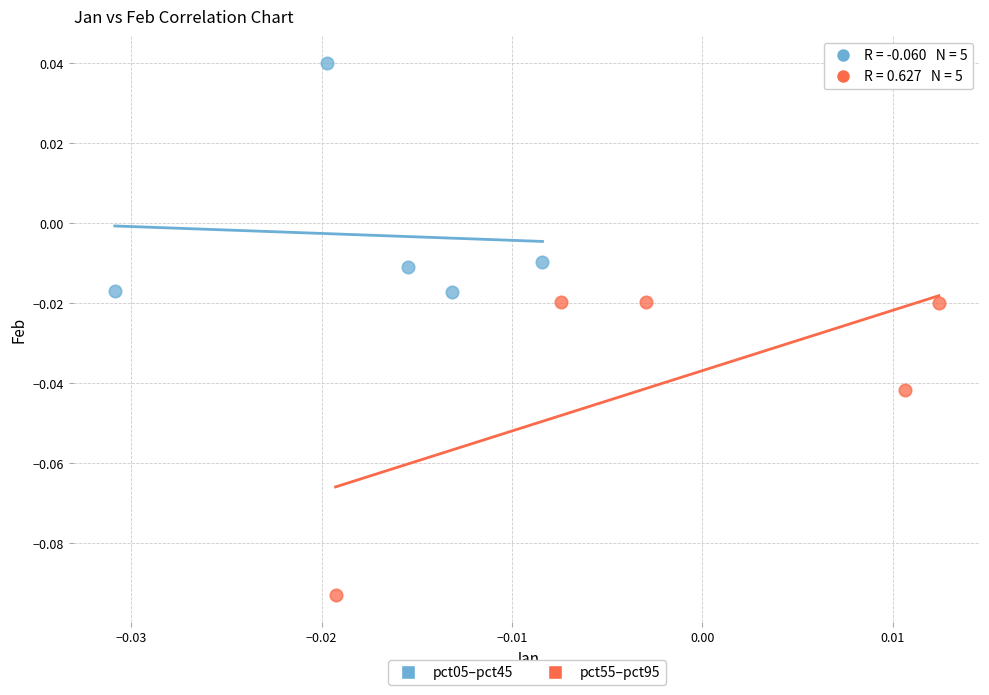

Which series has the widest spread of Y values?

pct55–pct95